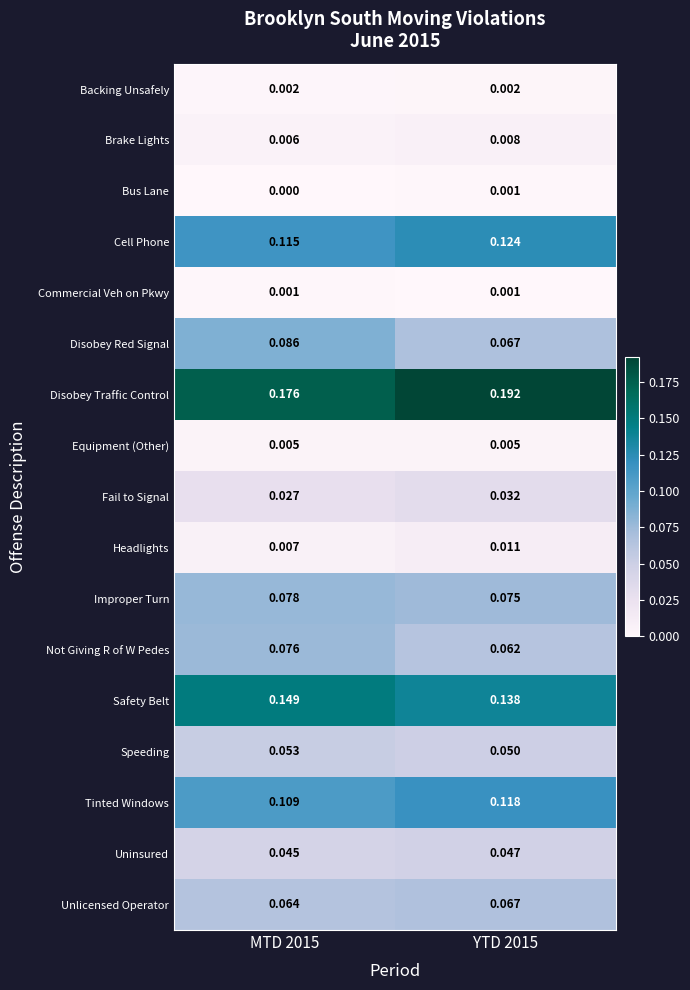

At MTD 2015, list the series in order from largest to smallest.

Disobey Traffic Control, Safety Belt, Cell Phone, Tinted Windows, Disobey Red Signal, Improper Turn, Not Giving R of W Pedes, Unlicensed Operator, Speeding, Uninsured, Fail to Signal, Headlights, Brake Lights, Equipment (Other), Backing Unsafely, Commercial Veh on Pkwy, Bus Lane